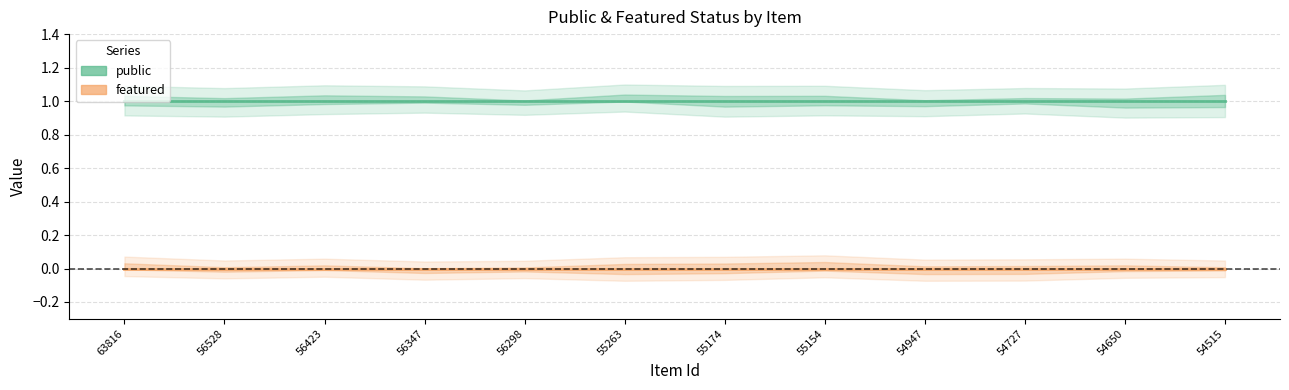

What is the spread (max minus min) of values at 56423?

1